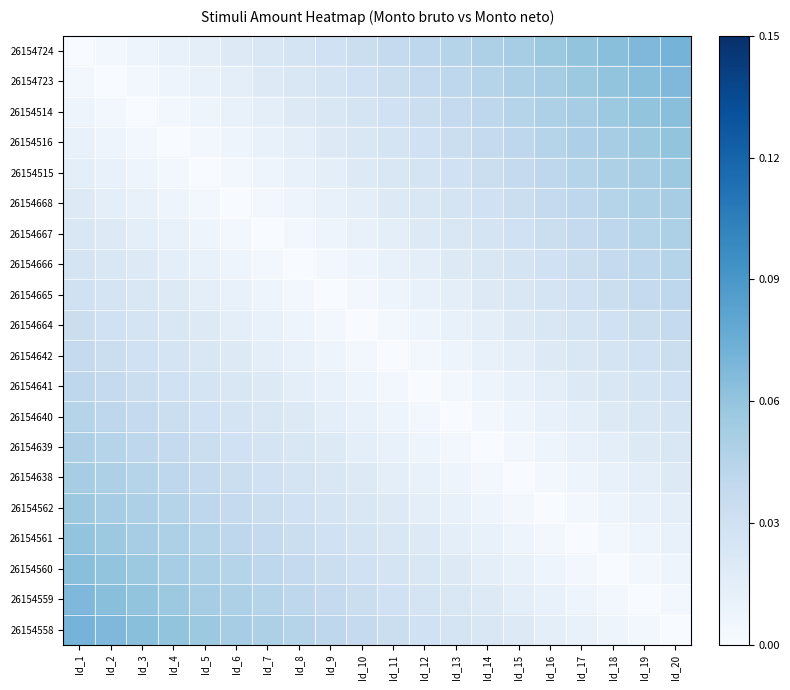

Reading left to right, what are all the values shown in this chart?

26154724: Id_1=0.0	Id_2=0.0	Id_3=0.0	Id_4=0.0	Id_5=0.0	Id_6=0.0	Id_7=0.0	Id_8=0.0	Id_9=0.0	Id_10=0.0	Id_11=0.0	Id_12=0.0	Id_13=0.0	Id_14=0.0	Id_15=0.1	Id_16=0.1	Id_17=0.1	Id_18=0.1	Id_19=0.1	Id_20=0.1
26154723: Id_1=0.0	Id_2=0.0	Id_3=0.0	Id_4=0.0	Id_5=0.0	Id_6=0.0	Id_7=0.0	Id_8=0.0	Id_9=0.0	Id_10=0.0	Id_11=0.0	Id_12=0.0	Id_13=0.0	Id_14=0.0	Id_15=0.0	Id_16=0.1	Id_17=0.1	Id_18=0.1	Id_19=0.1	Id_20=0.1
26154514: Id_1=0.0	Id_2=0.0	Id_3=0.0	Id_4=0.0	Id_5=0.0	Id_6=0.0	Id_7=0.0	Id_8=0.0	Id_9=0.0	Id_10=0.0	Id_11=0.0	Id_12=0.0	Id_13=0.0	Id_14=0.0	Id_15=0.0	Id_16=0.0	Id_17=0.1	Id_18=0.1	Id_19=0.1	Id_20=0.1
26154516: Id_1=0.0	Id_2=0.0	Id_3=0.0	Id_4=0.0	Id_5=0.0	Id_6=0.0	Id_7=0.0	Id_8=0.0	Id_9=0.0	Id_10=0.0	Id_11=0.0	Id_12=0.0	Id_13=0.0	Id_14=0.0	Id_15=0.0	Id_16=0.0	Id_17=0.0	Id_18=0.1	Id_19=0.1	Id_20=0.1
26154515: Id_1=0.0	Id_2=0.0	Id_3=0.0	Id_4=0.0	Id_5=0.0	Id_6=0.0	Id_7=0.0	Id_8=0.0	Id_9=0.0	Id_10=0.0	Id_11=0.0	Id_12=0.0	Id_13=0.0	Id_14=0.0	Id_15=0.0	Id_16=0.0	Id_17=0.0	Id_18=0.0	Id_19=0.1	Id_20=0.1
26154668: Id_1=0.0	Id_2=0.0	Id_3=0.0	Id_4=0.0	Id_5=0.0	Id_6=0.0	Id_7=0.0	Id_8=0.0	Id_9=0.0	Id_10=0.0	Id_11=0.0	Id_12=0.0	Id_13=0.0	Id_14=0.0	Id_15=0.0	Id_16=0.0	Id_17=0.0	Id_18=0.0	Id_19=0.0	Id_20=0.1
26154667: Id_1=0.0	Id_2=0.0	Id_3=0.0	Id_4=0.0	Id_5=0.0	Id_6=0.0	Id_7=0.0	Id_8=0.0	Id_9=0.0	Id_10=0.0	Id_11=0.0	Id_12=0.0	Id_13=0.0	Id_14=0.0	Id_15=0.0	Id_16=0.0	Id_17=0.0	Id_18=0.0	Id_19=0.0	Id_20=0.0
26154666: Id_1=0.0	Id_2=0.0	Id_3=0.0	Id_4=0.0	Id_5=0.0	Id_6=0.0	Id_7=0.0	Id_8=0.0	Id_9=0.0	Id_10=0.0	Id_11=0.0	Id_12=0.0	Id_13=0.0	Id_14=0.0	Id_15=0.0	Id_16=0.0	Id_17=0.0	Id_18=0.0	Id_19=0.0	Id_20=0.0
26154665: Id_1=0.0	Id_2=0.0	Id_3=0.0	Id_4=0.0	Id_5=0.0	Id_6=0.0	Id_7=0.0	Id_8=0.0	Id_9=0.0	Id_10=0.0	Id_11=0.0	Id_12=0.0	Id_13=0.0	Id_14=0.0	Id_15=0.0	Id_16=0.0	Id_17=0.0	Id_18=0.0	Id_19=0.0	Id_20=0.0
26154664: Id_1=0.0	Id_2=0.0	Id_3=0.0	Id_4=0.0	Id_5=0.0	Id_6=0.0	Id_7=0.0	Id_8=0.0	Id_9=0.0	Id_10=0.0	Id_11=0.0	Id_12=0.0	Id_13=0.0	Id_14=0.0	Id_15=0.0	Id_16=0.0	Id_17=0.0	Id_18=0.0	Id_19=0.0	Id_20=0.0
26154642: Id_1=0.0	Id_2=0.0	Id_3=0.0	Id_4=0.0	Id_5=0.0	Id_6=0.0	Id_7=0.0	Id_8=0.0	Id_9=0.0	Id_10=0.0	Id_11=0.0	Id_12=0.0	Id_13=0.0	Id_14=0.0	Id_15=0.0	Id_16=0.0	Id_17=0.0	Id_18=0.0	Id_19=0.0	Id_20=0.0
26154641: Id_1=0.0	Id_2=0.0	Id_3=0.0	Id_4=0.0	Id_5=0.0	Id_6=0.0	Id_7=0.0	Id_8=0.0	Id_9=0.0	Id_10=0.0	Id_11=0.0	Id_12=0.0	Id_13=0.0	Id_14=0.0	Id_15=0.0	Id_16=0.0	Id_17=0.0	Id_18=0.0	Id_19=0.0	Id_20=0.0
26154640: Id_1=0.0	Id_2=0.0	Id_3=0.0	Id_4=0.0	Id_5=0.0	Id_6=0.0	Id_7=0.0	Id_8=0.0	Id_9=0.0	Id_10=0.0	Id_11=0.0	Id_12=0.0	Id_13=0.0	Id_14=0.0	Id_15=0.0	Id_16=0.0	Id_17=0.0	Id_18=0.0	Id_19=0.0	Id_20=0.0
26154639: Id_1=0.0	Id_2=0.0	Id_3=0.0	Id_4=0.0	Id_5=0.0	Id_6=0.0	Id_7=0.0	Id_8=0.0	Id_9=0.0	Id_10=0.0	Id_11=0.0	Id_12=0.0	Id_13=0.0	Id_14=0.0	Id_15=0.0	Id_16=0.0	Id_17=0.0	Id_18=0.0	Id_19=0.0	Id_20=0.0
26154638: Id_1=0.1	Id_2=0.0	Id_3=0.0	Id_4=0.0	Id_5=0.0	Id_6=0.0	Id_7=0.0	Id_8=0.0	Id_9=0.0	Id_10=0.0	Id_11=0.0	Id_12=0.0	Id_13=0.0	Id_14=0.0	Id_15=0.0	Id_16=0.0	Id_17=0.0	Id_18=0.0	Id_19=0.0	Id_20=0.0
26154562: Id_1=0.1	Id_2=0.1	Id_3=0.0	Id_4=0.0	Id_5=0.0	Id_6=0.0	Id_7=0.0	Id_8=0.0	Id_9=0.0	Id_10=0.0	Id_11=0.0	Id_12=0.0	Id_13=0.0	Id_14=0.0	Id_15=0.0	Id_16=0.0	Id_17=0.0	Id_18=0.0	Id_19=0.0	Id_20=0.0
26154561: Id_1=0.1	Id_2=0.1	Id_3=0.1	Id_4=0.0	Id_5=0.0	Id_6=0.0	Id_7=0.0	Id_8=0.0	Id_9=0.0	Id_10=0.0	Id_11=0.0	Id_12=0.0	Id_13=0.0	Id_14=0.0	Id_15=0.0	Id_16=0.0	Id_17=0.0	Id_18=0.0	Id_19=0.0	Id_20=0.0
26154560: Id_1=0.1	Id_2=0.1	Id_3=0.1	Id_4=0.1	Id_5=0.0	Id_6=0.0	Id_7=0.0	Id_8=0.0	Id_9=0.0	Id_10=0.0	Id_11=0.0	Id_12=0.0	Id_13=0.0	Id_14=0.0	Id_15=0.0	Id_16=0.0	Id_17=0.0	Id_18=0.0	Id_19=0.0	Id_20=0.0
26154559: Id_1=0.1	Id_2=0.1	Id_3=0.1	Id_4=0.1	Id_5=0.1	Id_6=0.0	Id_7=0.0	Id_8=0.0	Id_9=0.0	Id_10=0.0	Id_11=0.0	Id_12=0.0	Id_13=0.0	Id_14=0.0	Id_15=0.0	Id_16=0.0	Id_17=0.0	Id_18=0.0	Id_19=0.0	Id_20=0.0
26154558: Id_1=0.1	Id_2=0.1	Id_3=0.1	Id_4=0.1	Id_5=0.1	Id_6=0.1	Id_7=0.0	Id_8=0.0	Id_9=0.0	Id_10=0.0	Id_11=0.0	Id_12=0.0	Id_13=0.0	Id_14=0.0	Id_15=0.0	Id_16=0.0	Id_17=0.0	Id_18=0.0	Id_19=0.0	Id_20=0.0